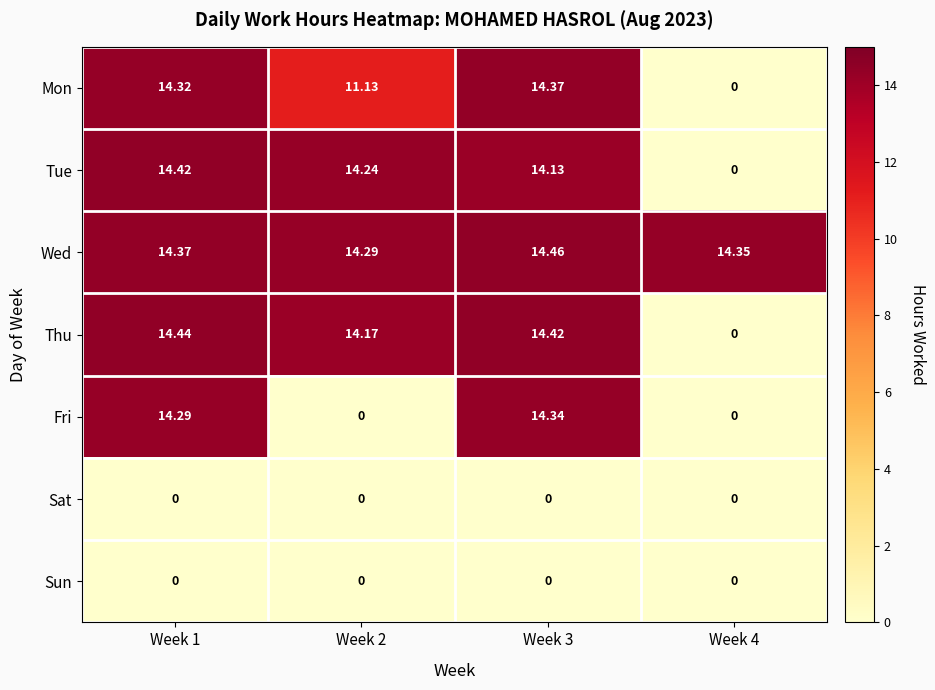

Which series has the largest total across all categories?

Wed